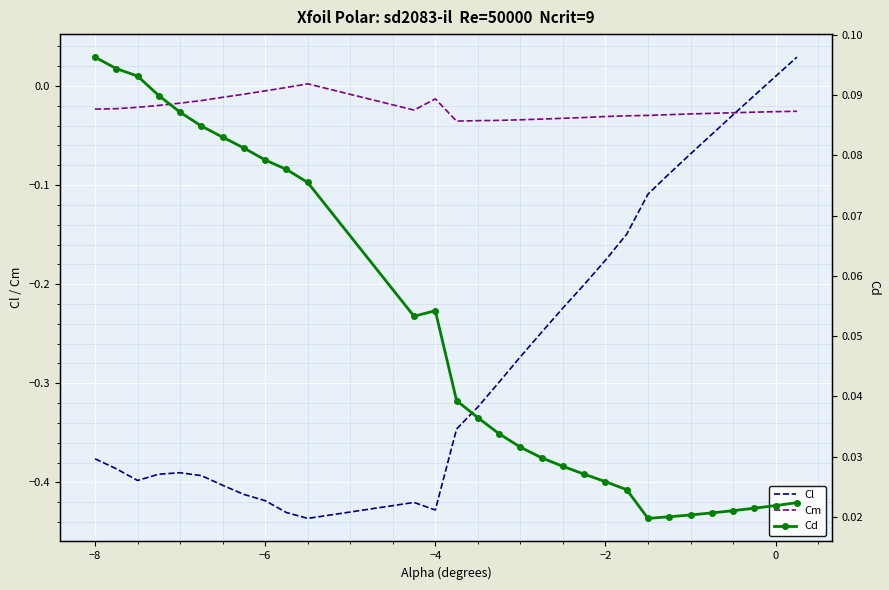

Is this an area chart (filled region under the line)?

No